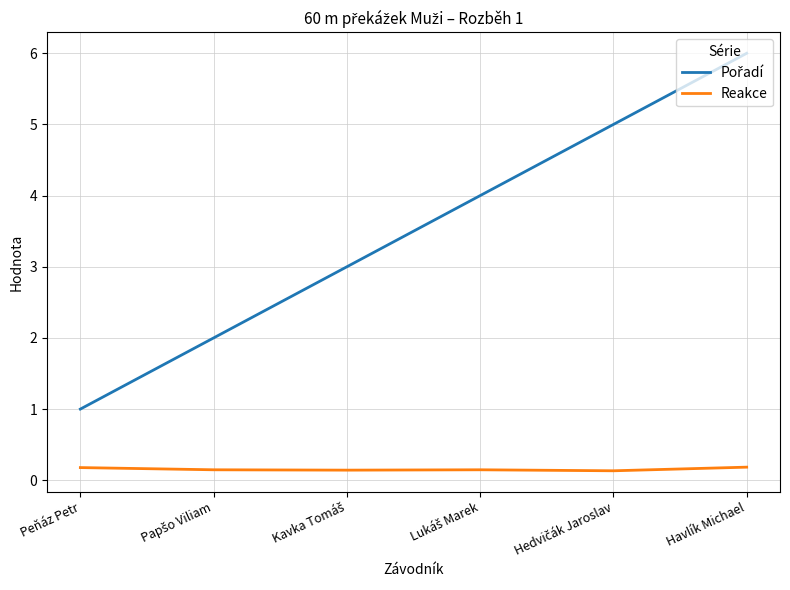

At which category is the sum across all series the highest?

Havlík Michael